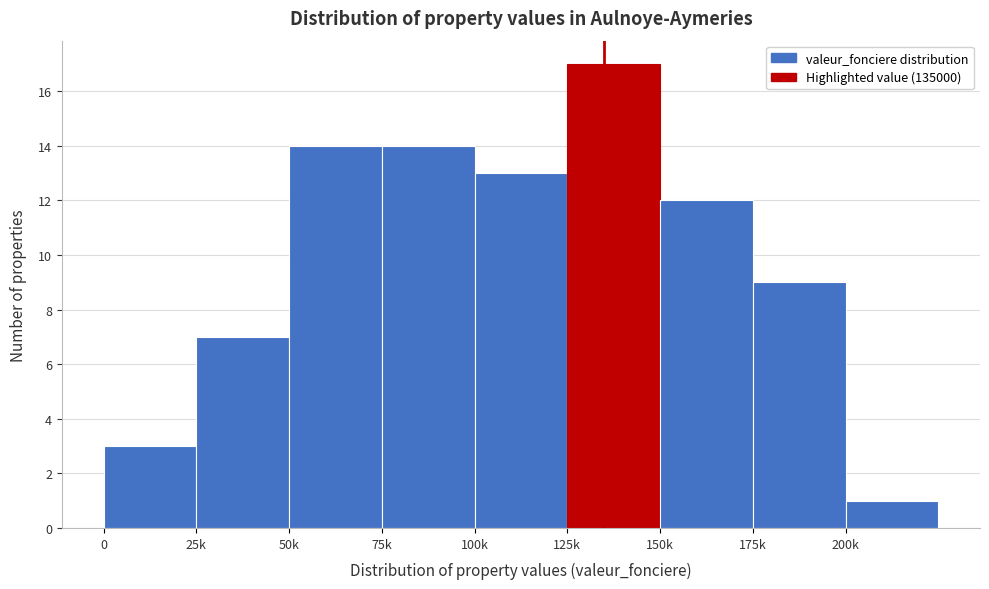

Reading right to left, what are all the values shown in this chart?

200k=1	175k=9	150k=12	125k=17	100k=13	75k=14	50k=14	25k=7	0=3